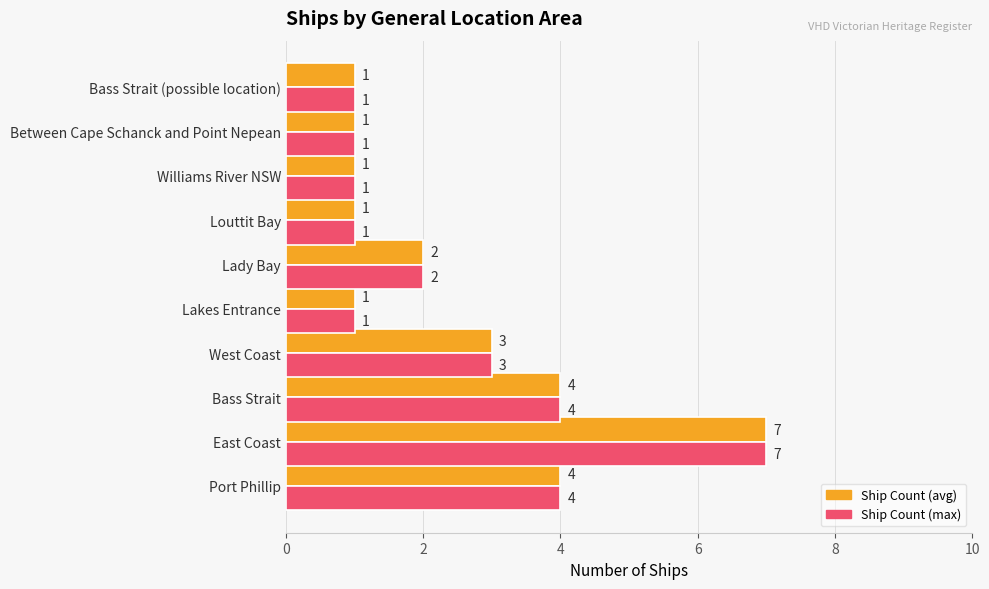

What is the total value across all series at West Coast?

6